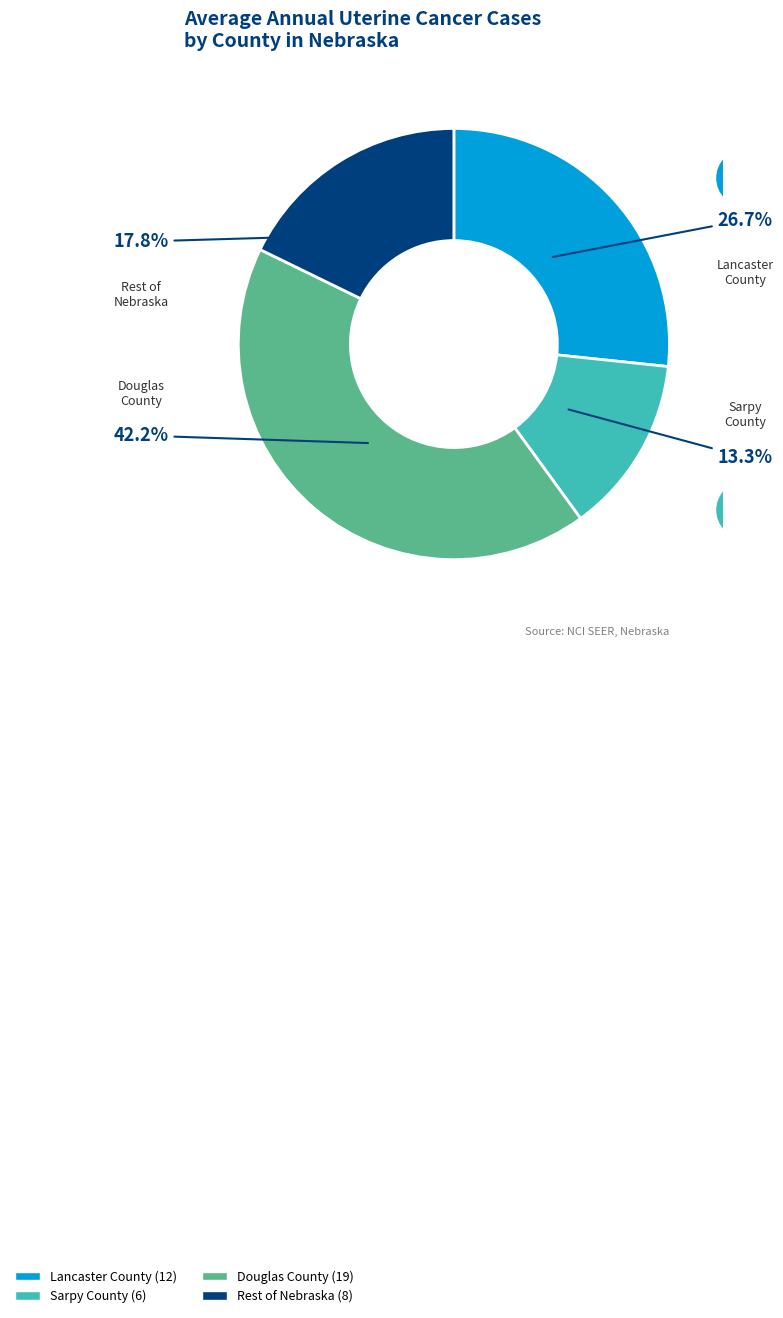

Is there any slice that represents more than half of the pie?

No